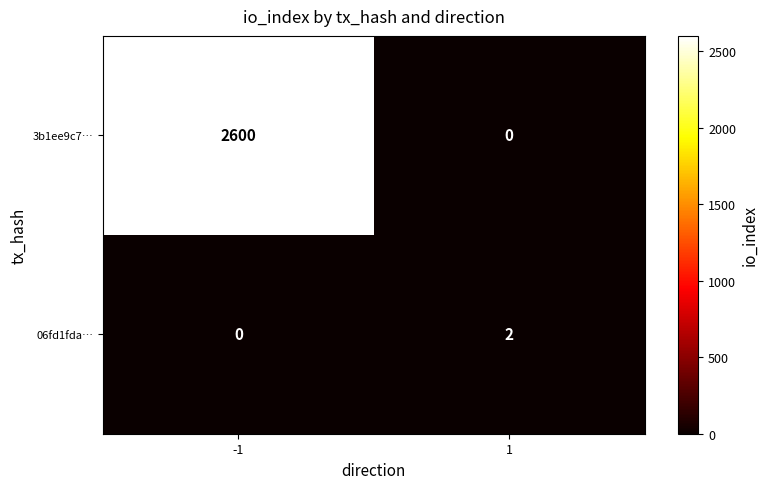

Reading right to left, list all the values displayed in this chart.

3b1ee9c7…: 0	2600
06fd1fda…: 2	0